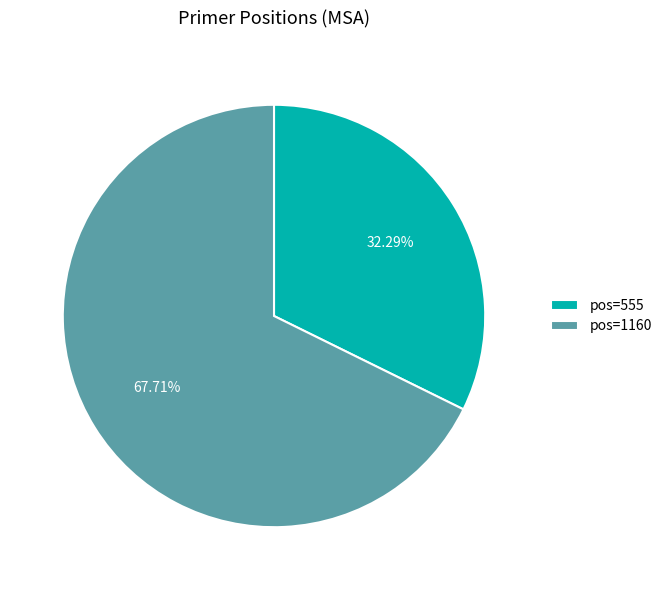

Do pos=1160 and pos=555 together represent more than half of the pie?

Yes